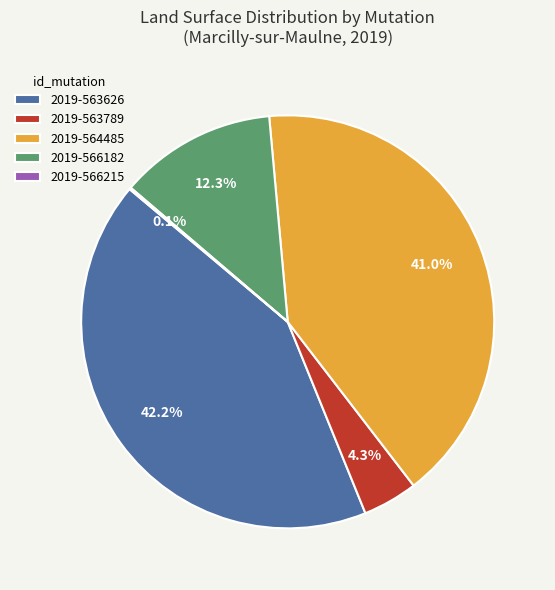

To the nearest percent, what is the difference between the largest and smallest slice percentages?

42%